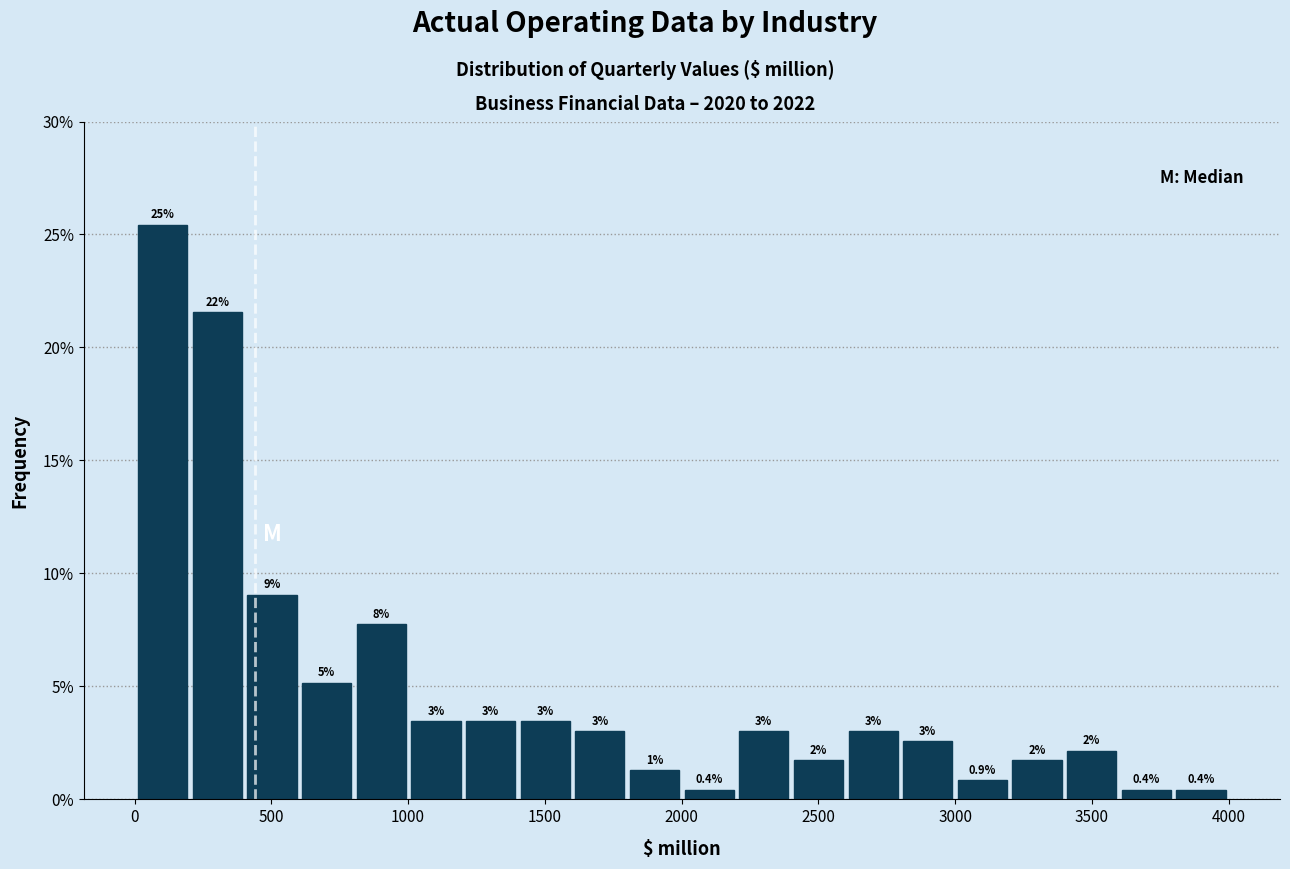

Read against the x-axis, roughly where is the centre of the tallest bar?

100